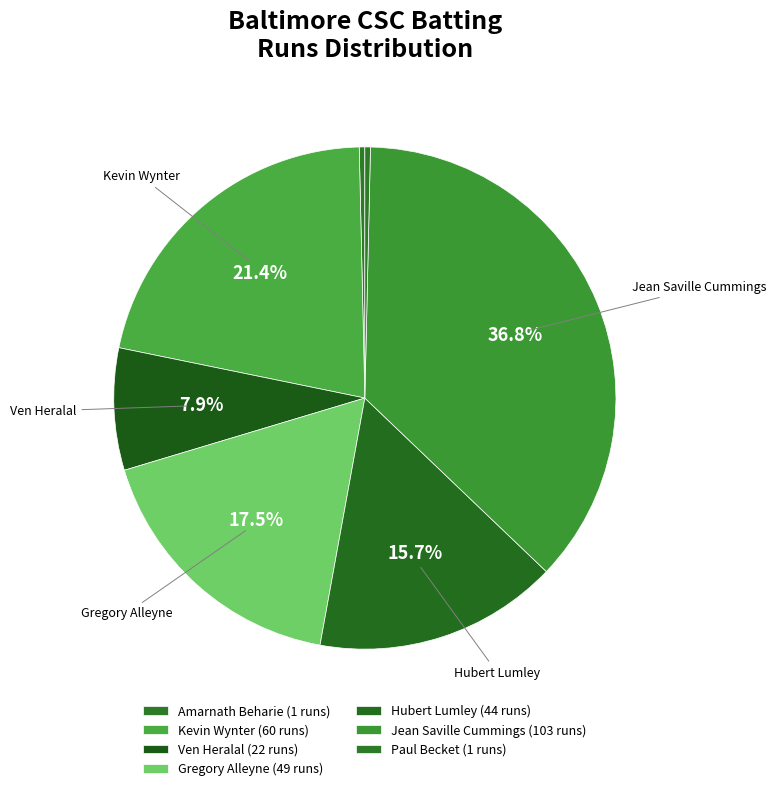

Is there a majority slice in this chart?

No